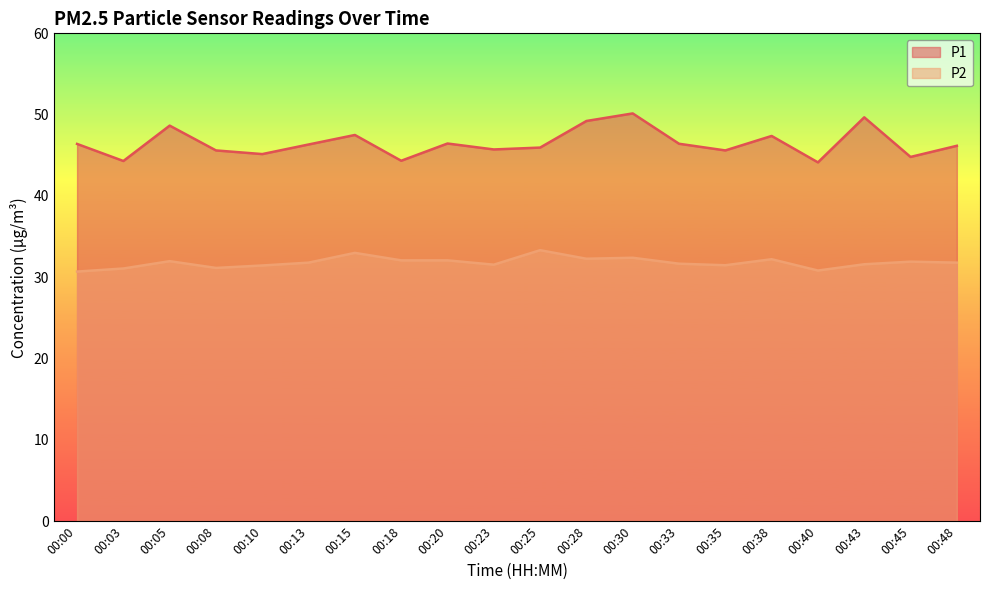

The value of P1 at 00:00 is 46.4. True or false?

True